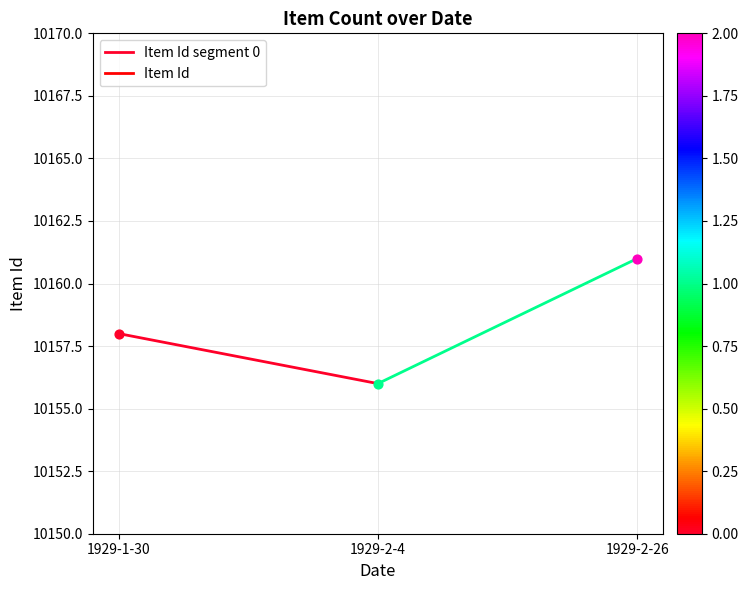

Approximately how many times larger is the value at 1929-1-30 compared to 1929-2-4?

1.0